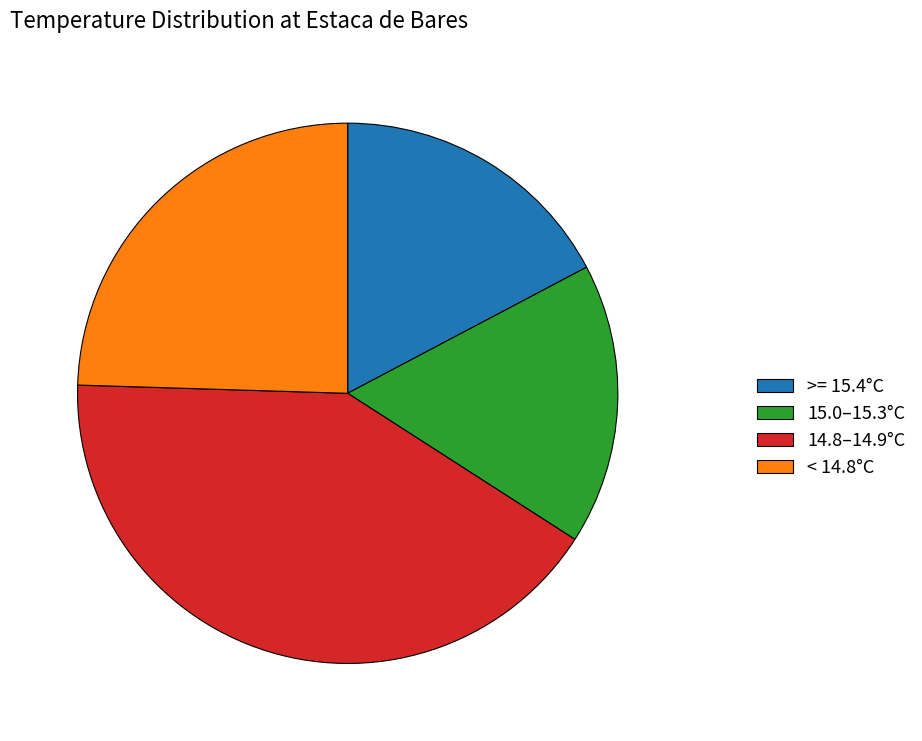

Is 15.0–15.3°C the majority of the pie?

No